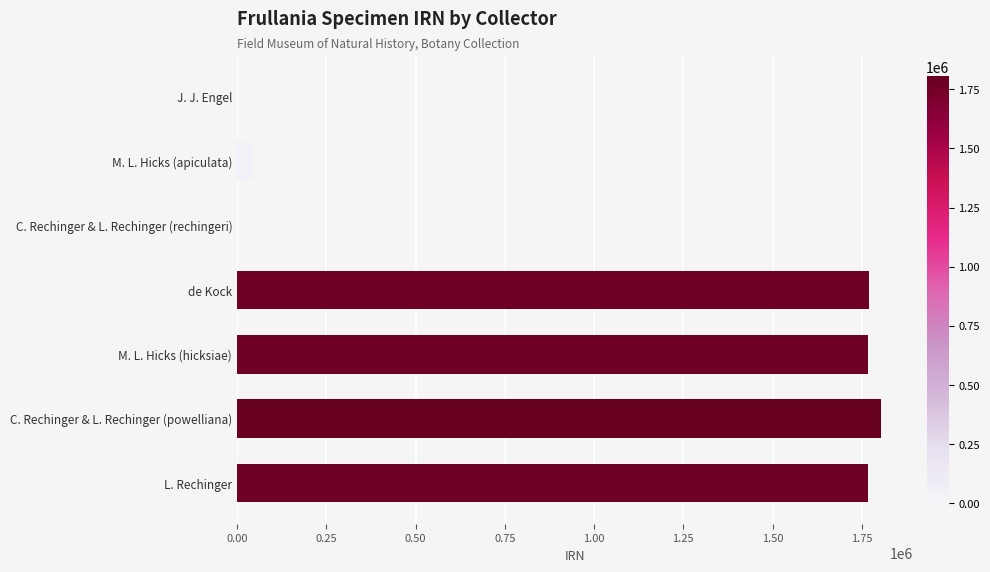

What is the sum of all values?

7153700